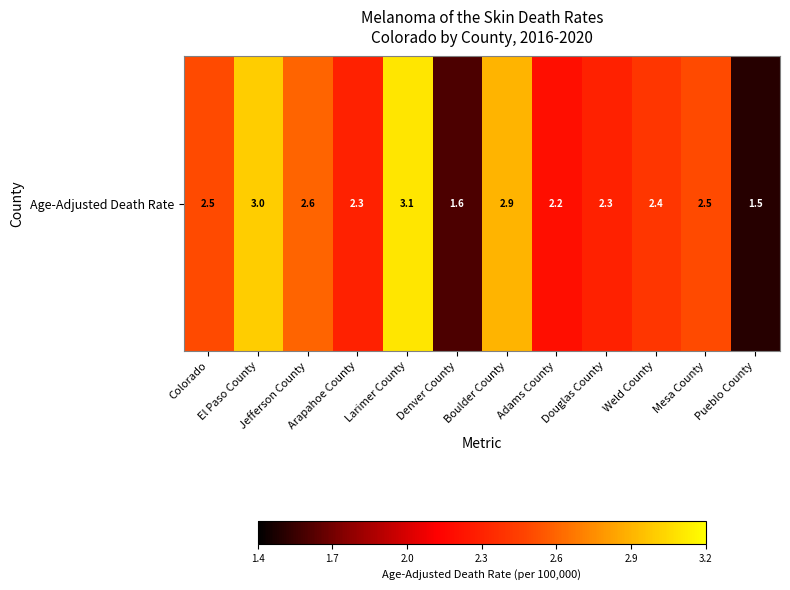

List the labels in order of value, smallest first.

Pueblo County, Denver County, Adams County, Arapahoe County, Douglas County, Weld County, Colorado, Mesa County, Jefferson County, Boulder County, El Paso County, Larimer County